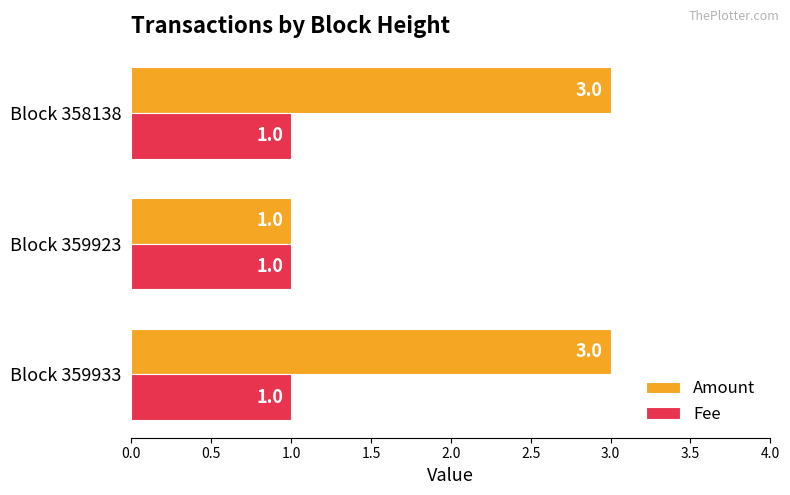

What is the total value across all series at Block 359933?

4